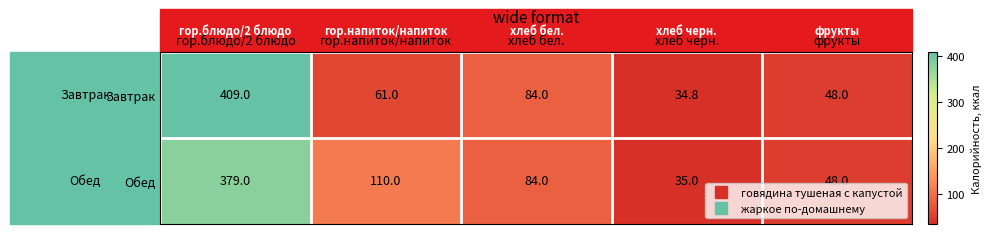

What is the minimum value shown in the chart?

34.8